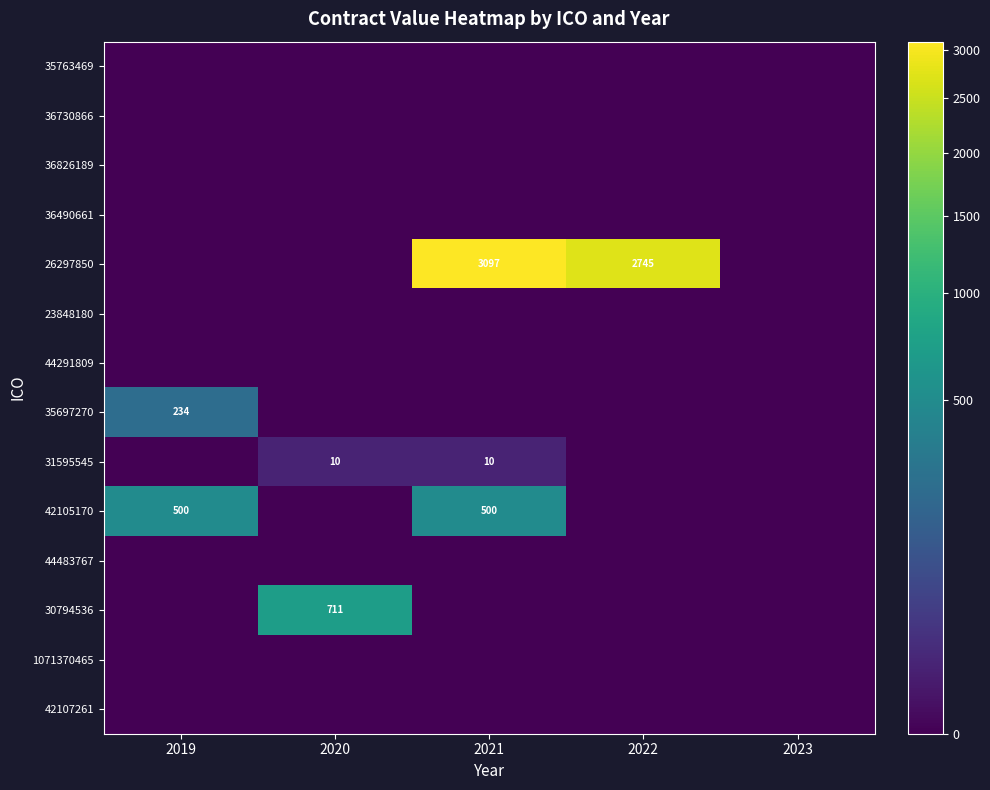

Which series changed the most between 2019 and 2023?

42105170